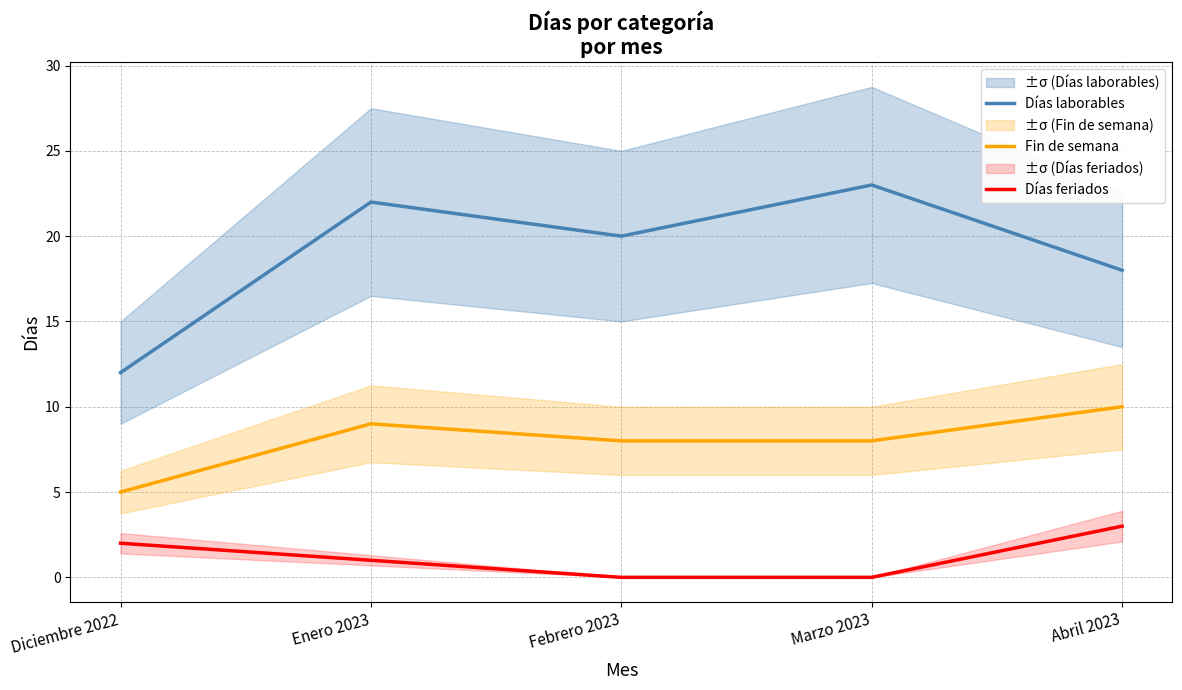

At how many categories does at least one series exceed 20?

2